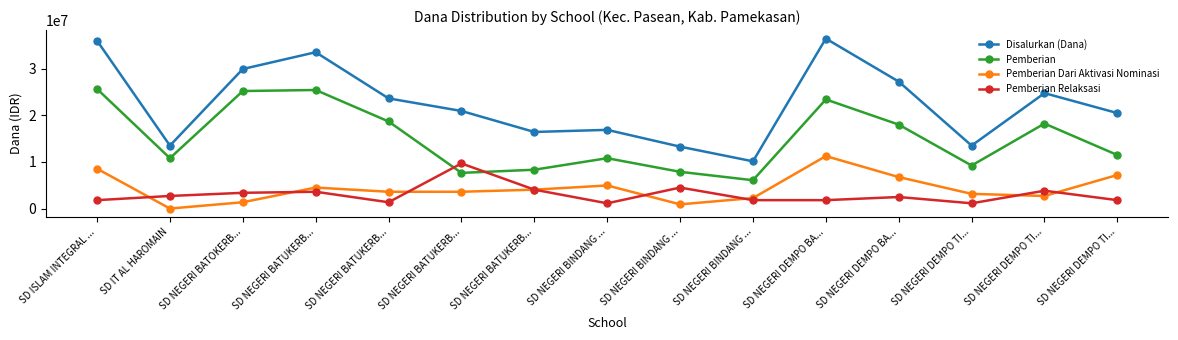

In Pemberian, how many points are higher than both neighbors (excluding endpoints)?

4